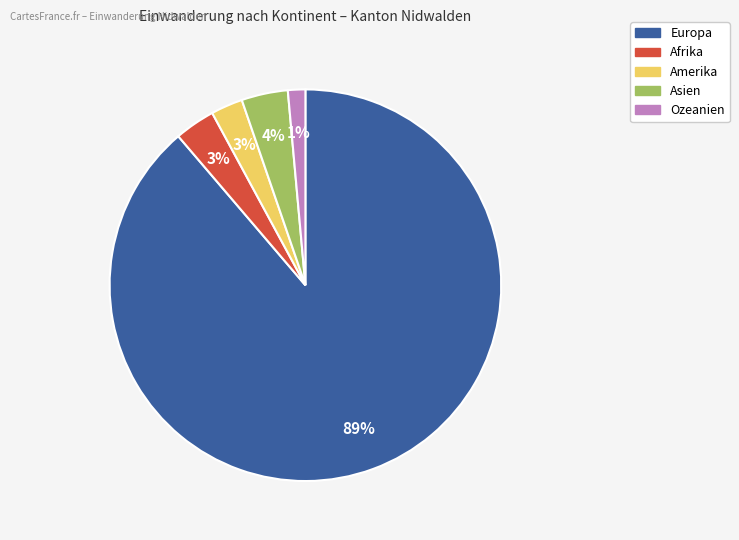

What percentage is the Europa slice, to the nearest percent?

89%